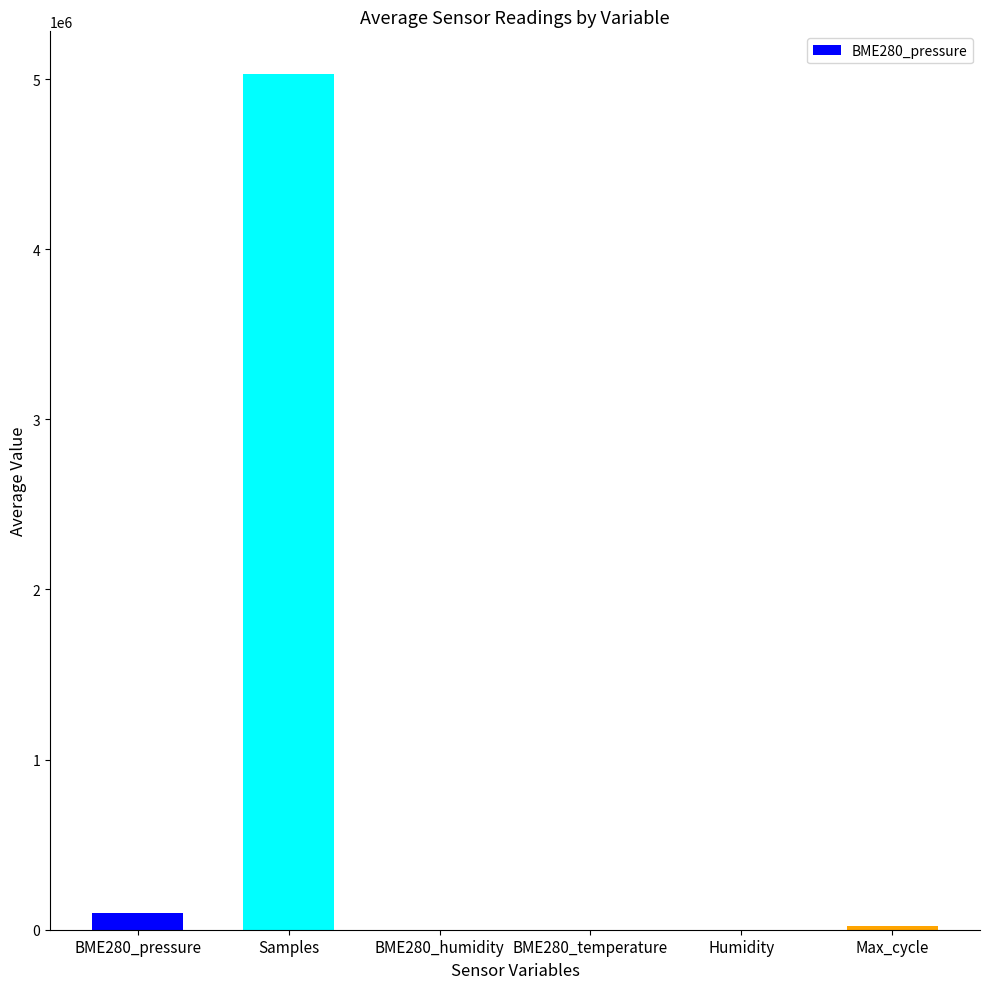

At 36, list the series in order from smallest to largest.

BME280_temperature, BME280_humidity, Humidity, Max_cycle, BME280_pressure, Samples